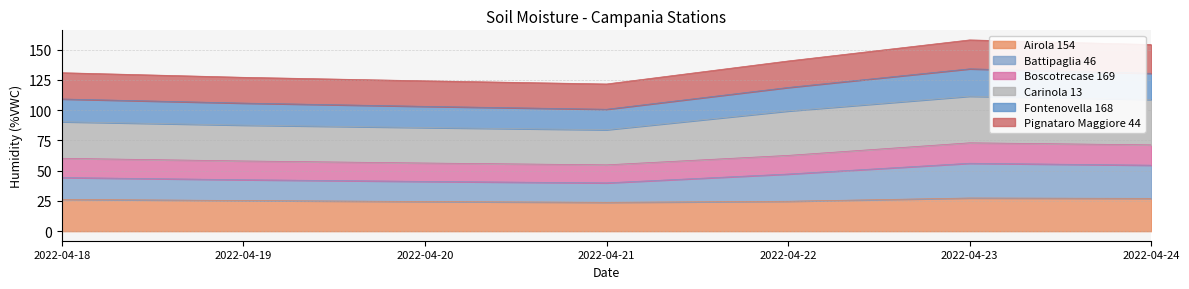

Is it true that Airola 154 equals 23.8 at 2022-04-21?

True